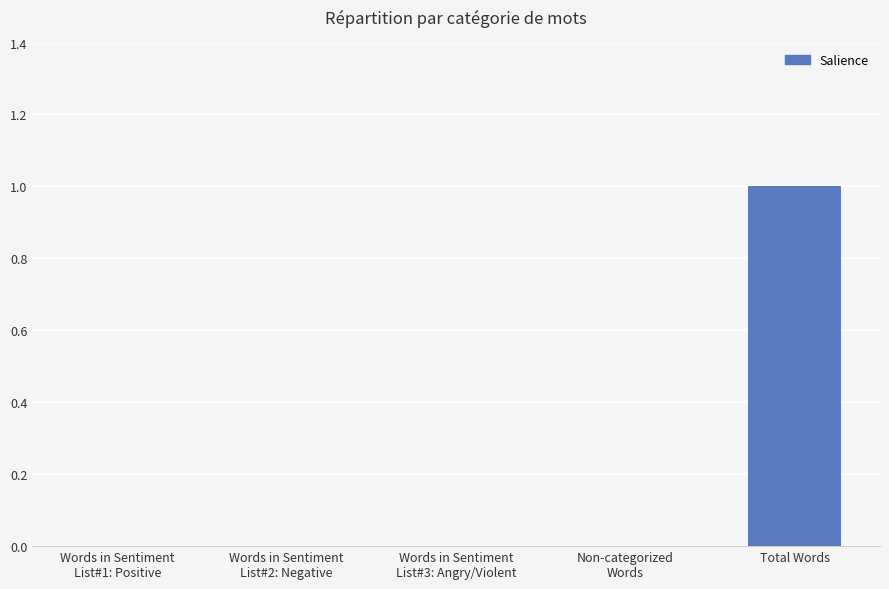

Is it true that the value at Total Words is 1?

True